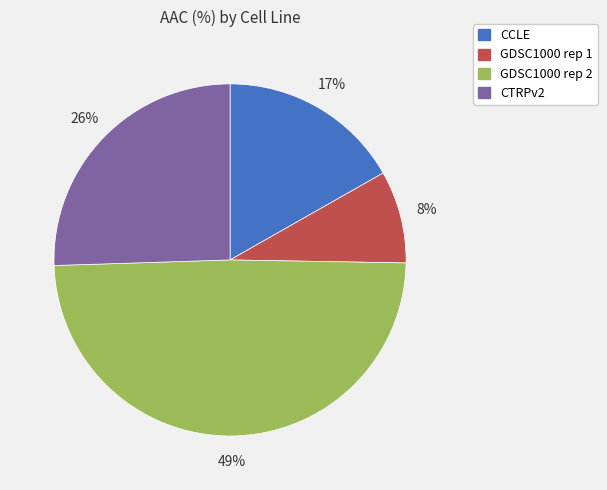

Count the number of slices in the pie.

4